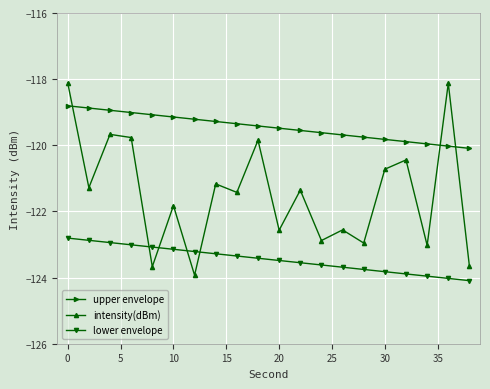

What is the lowest value of the intensity(dBm) series?

-123.9